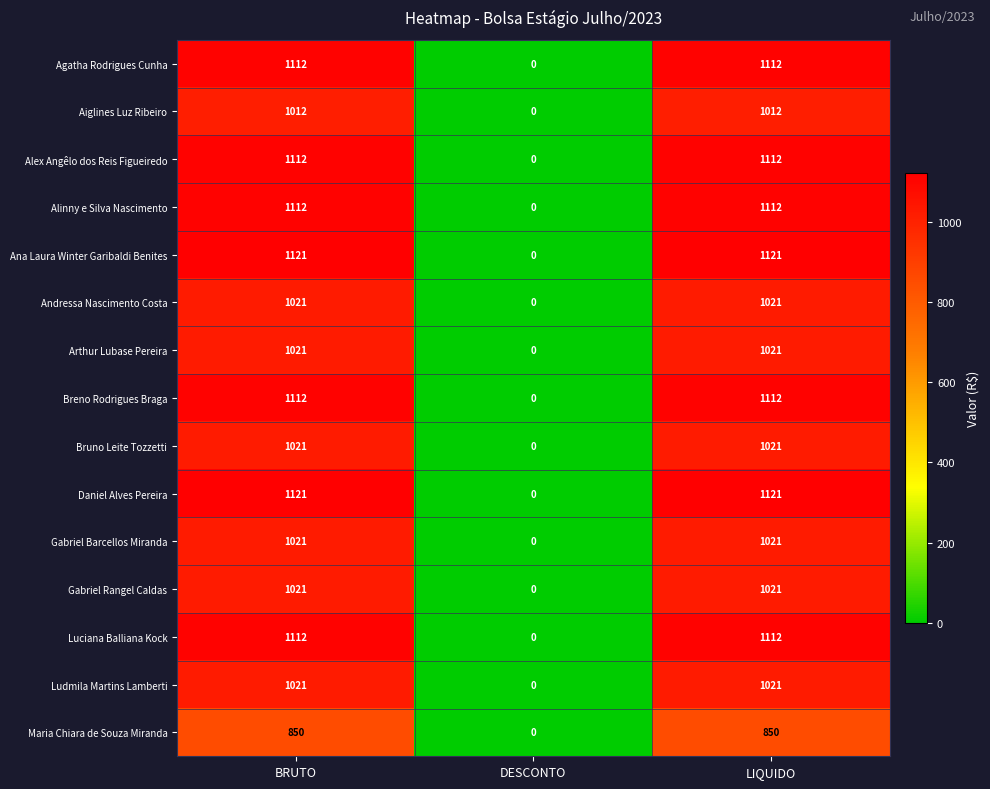

The Arthur Lubase Pereira series shows -411 at DESCONTO. True or false?

False